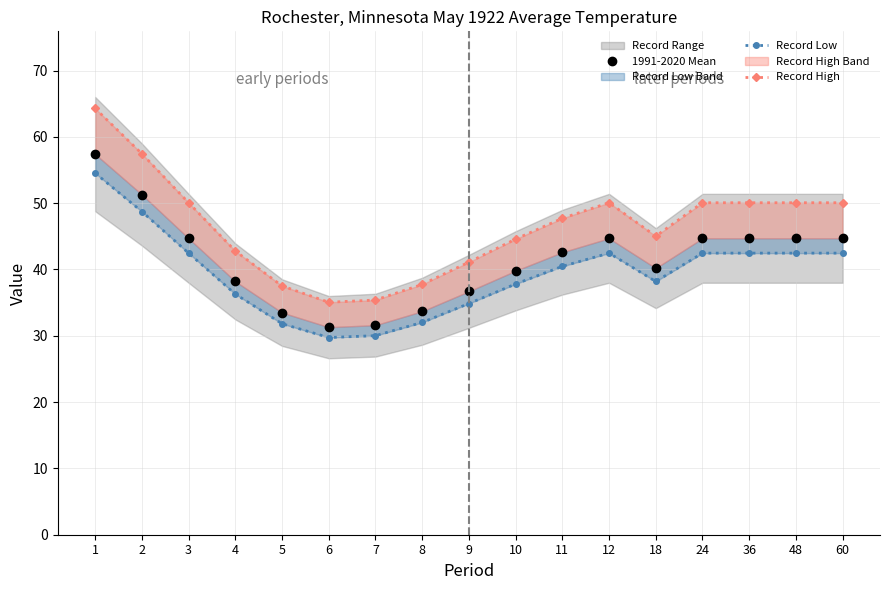

What is the sum of all Record Low values?

669.3